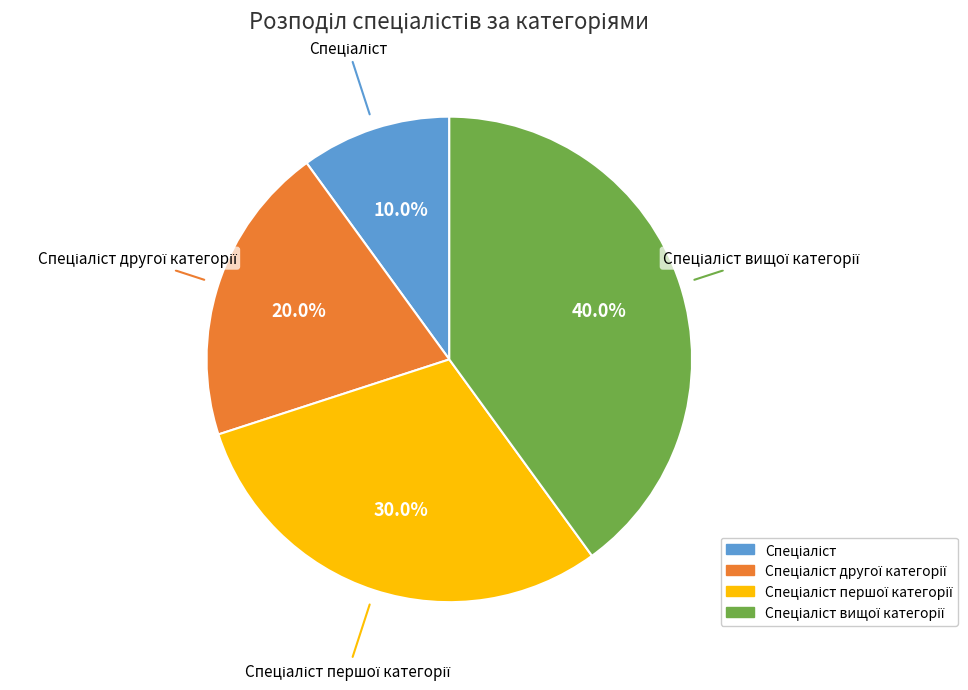

Is there a majority slice in this chart?

No